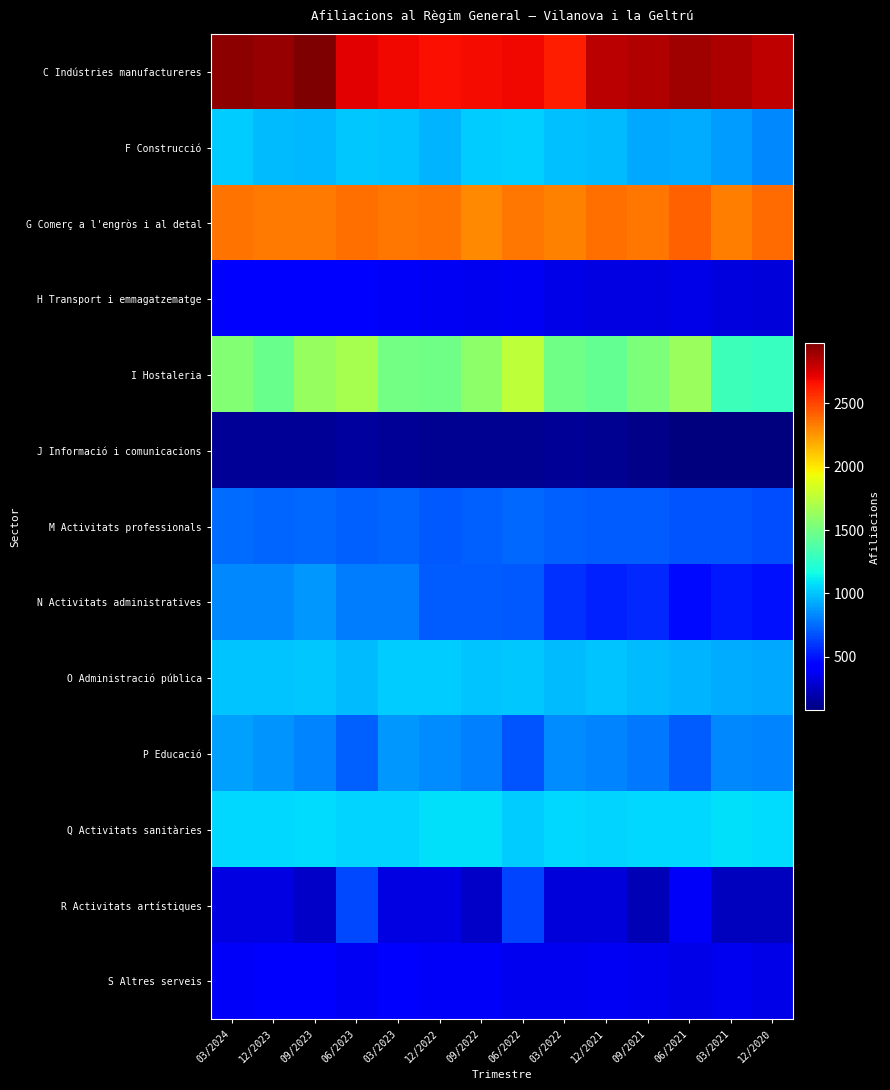

At 09/2023, list the series in order from smallest to largest.

J Informació i comunicacions, R Activitats artístiques, H Transport i emmagatzematge, S Altres serveis, M Activitats professionals, P Educació, N Activitats administratives, F Construcció, O Administració pública, Q Activitats sanitàries, I Hostaleria, G Comerç a l'engròs i al detal, C Indústries manufactureres